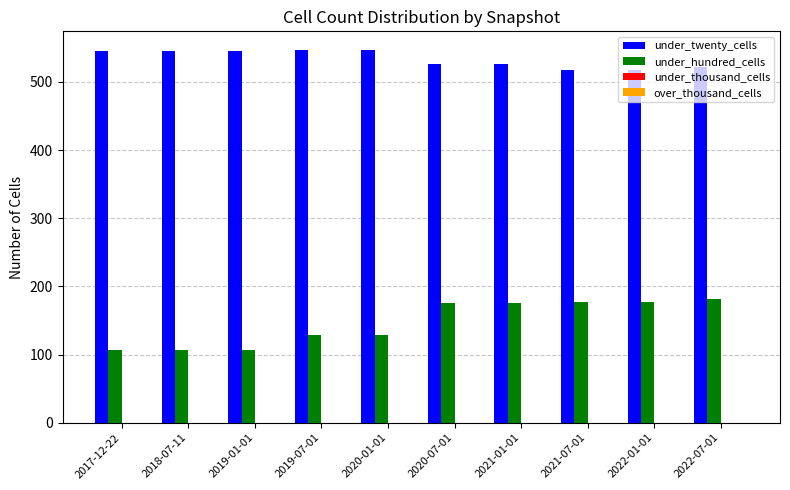

What is the maximum value shown in the chart?

547